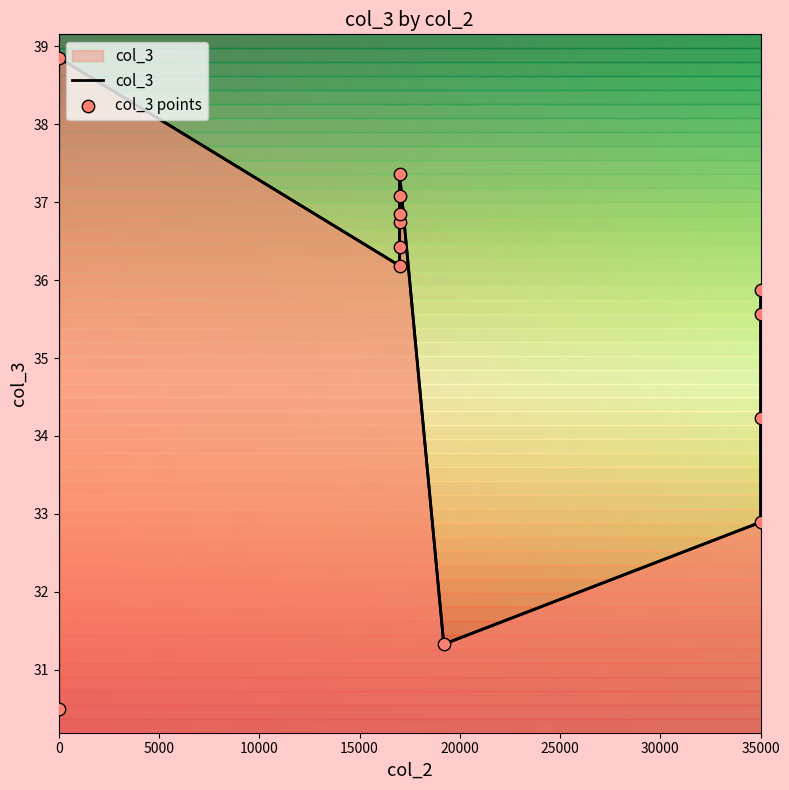

What are all the series names shown in the legend?

col_3, col_3 points